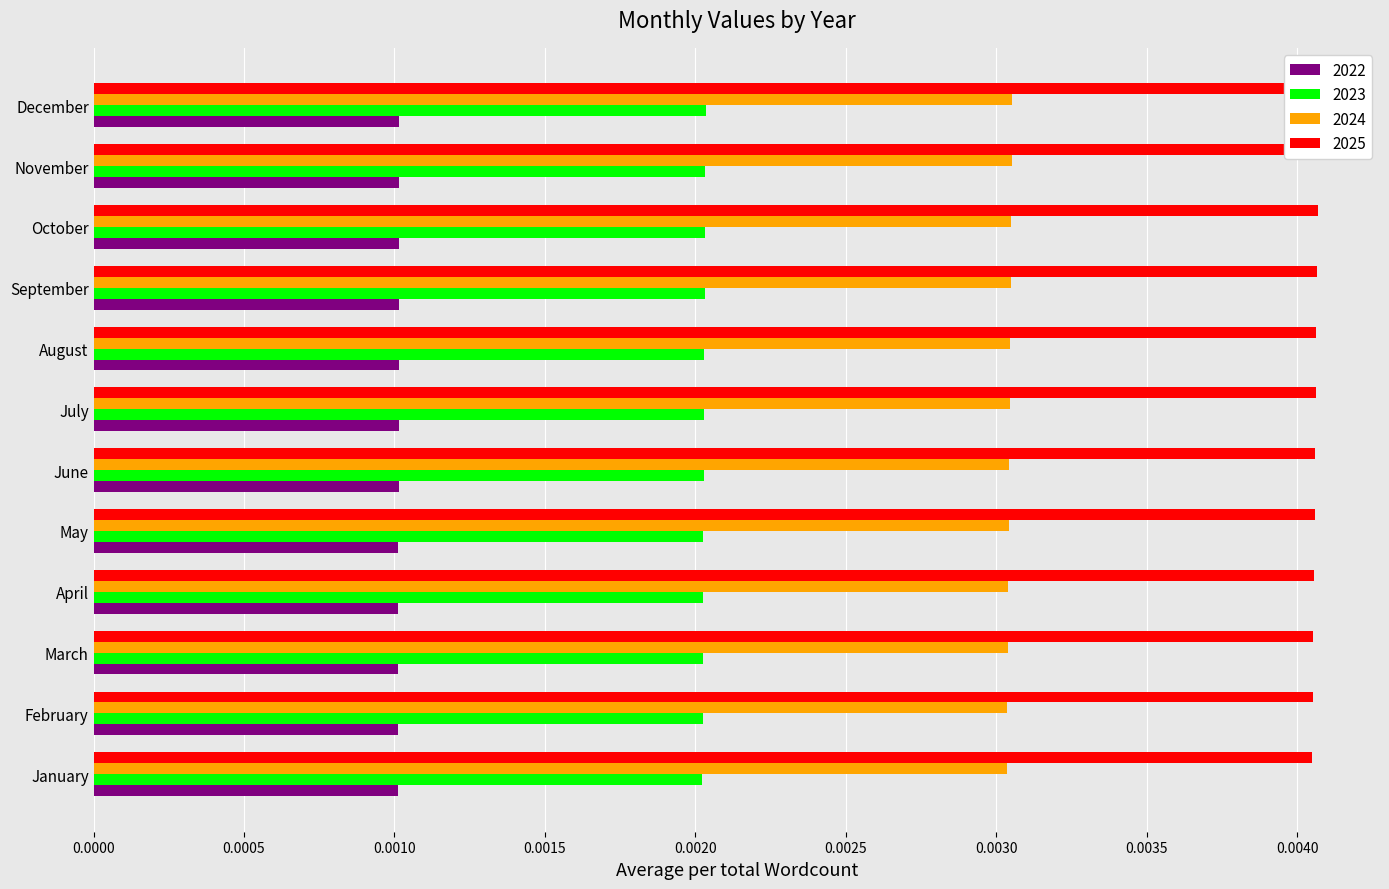

Reading left to right, transcribe all the data shown in this chart.

2022: January=0.0	February=0.0	March=0.0	April=0.0	May=0.0	June=0.0	July=0.0	August=0.0	September=0.0	October=0.0	November=0.0	December=0.0
2023: January=0.0	February=0.0	March=0.0	April=0.0	May=0.0	June=0.0	July=0.0	August=0.0	September=0.0	October=0.0	November=0.0	December=0.0
2024: January=0.0	February=0.0	March=0.0	April=0.0	May=0.0	June=0.0	July=0.0	August=0.0	September=0.0	October=0.0	November=0.0	December=0.0
2025: January=0.0	February=0.0	March=0.0	April=0.0	May=0.0	June=0.0	July=0.0	August=0.0	September=0.0	October=0.0	November=0.0	December=0.0